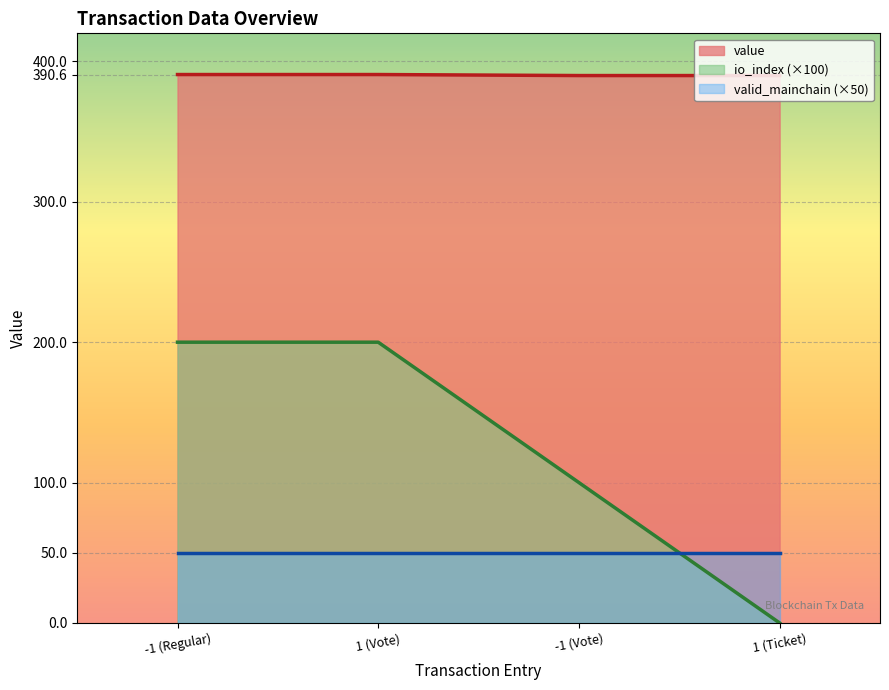

What is the difference between the maximum and minimum values in the io_index series?

200.0